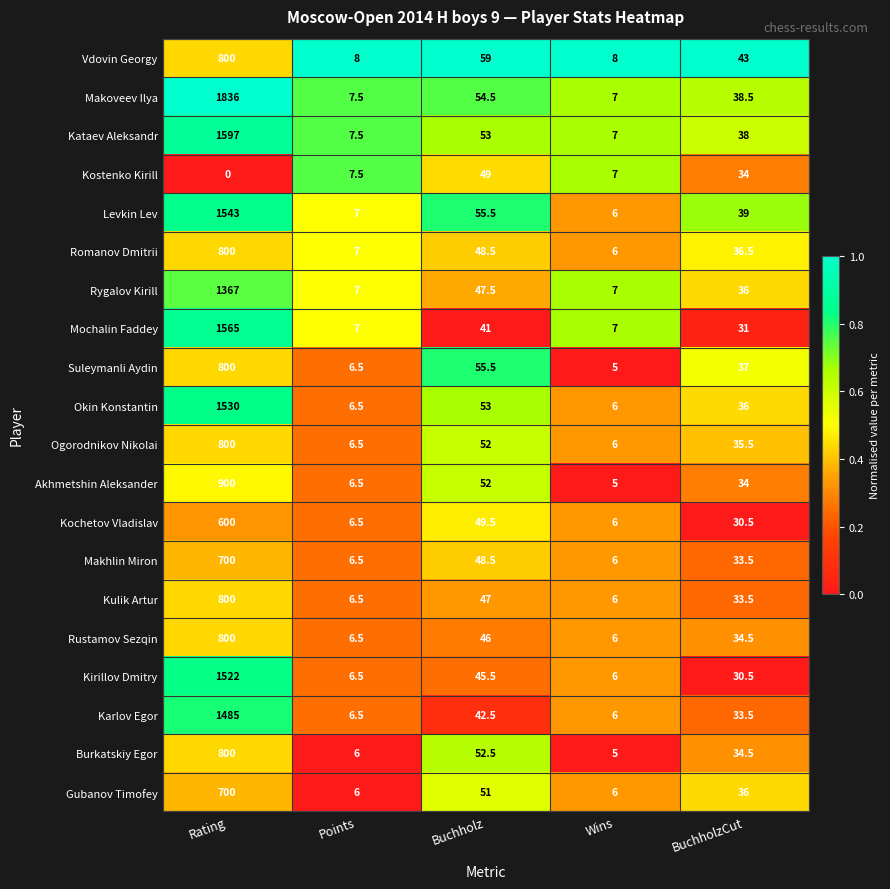

Between Buchholz and Wins, which series saw the biggest shift?

Vdovin Georgy